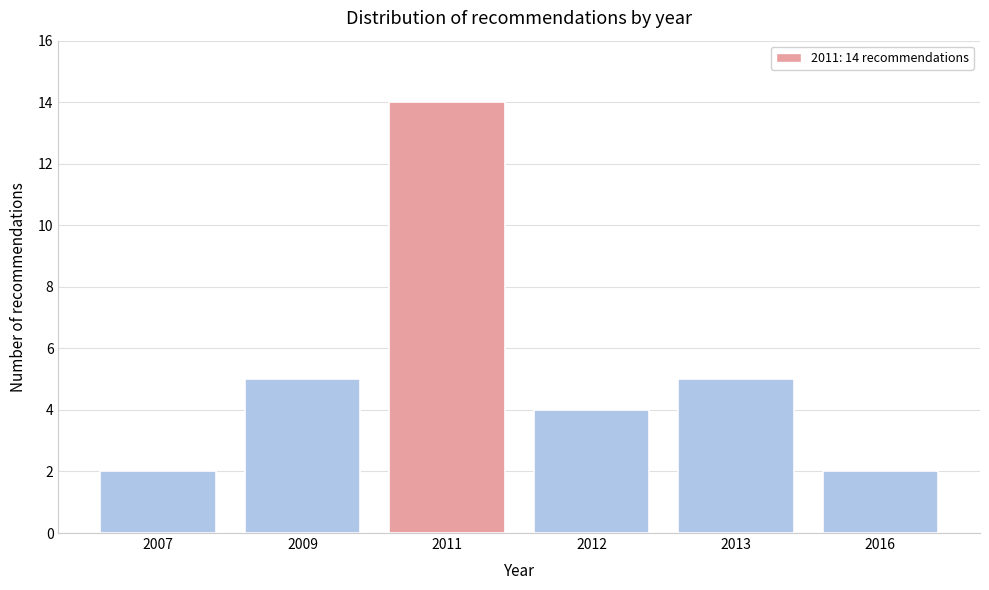

Reading left to right, transcribe all the data shown in this chart.

2	5	14	4	5	2